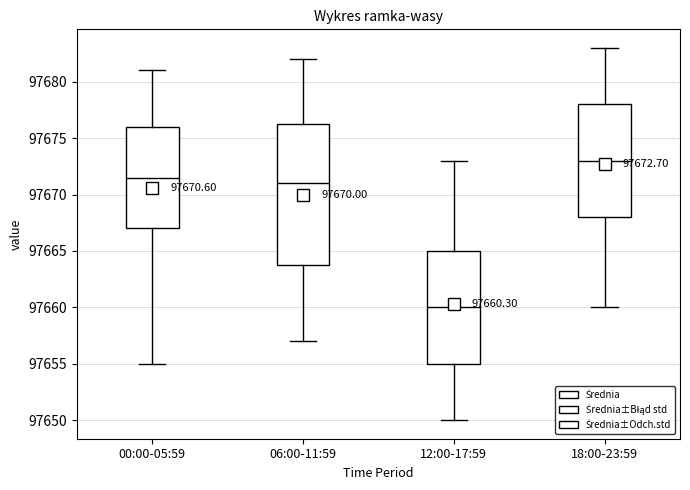

Which box is the tallest, from its lower edge to its upper edge?

06:00-11:59